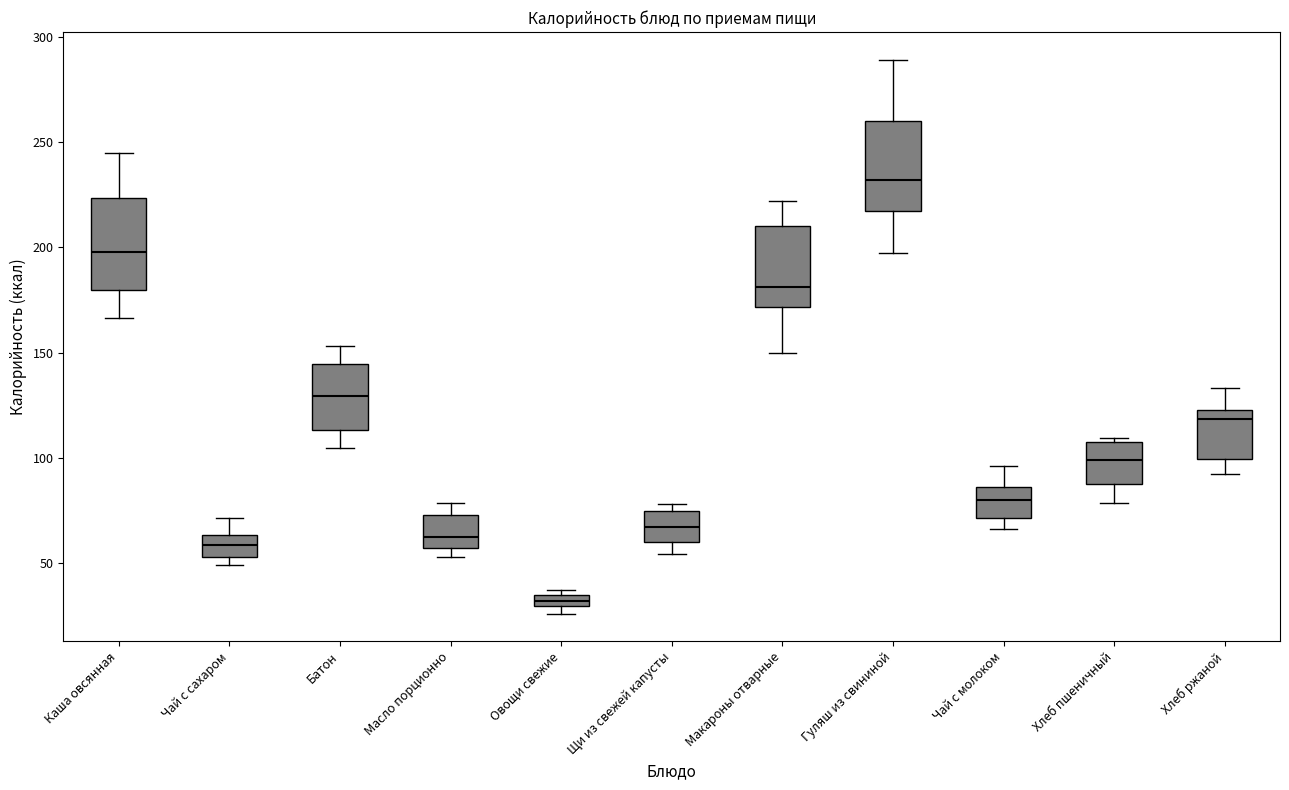

Which box's median line is the lowest?

Овощи свежие